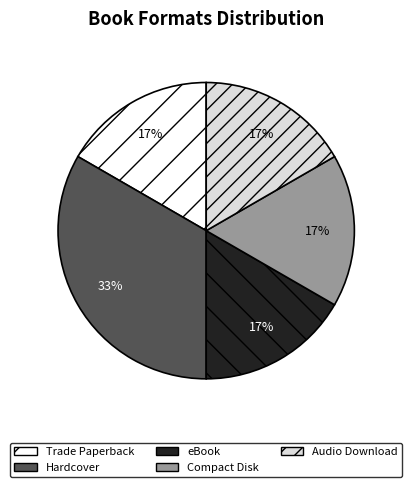

Which has a higher value, Trade Paperback or Hardcover?

Hardcover